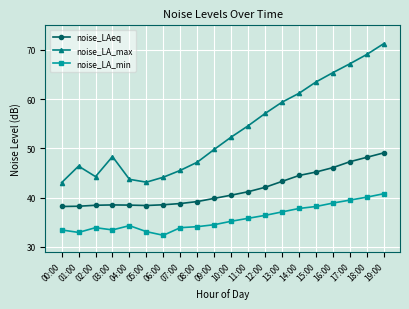

What is the spread (max minus min) of values at 04:00?

9.4